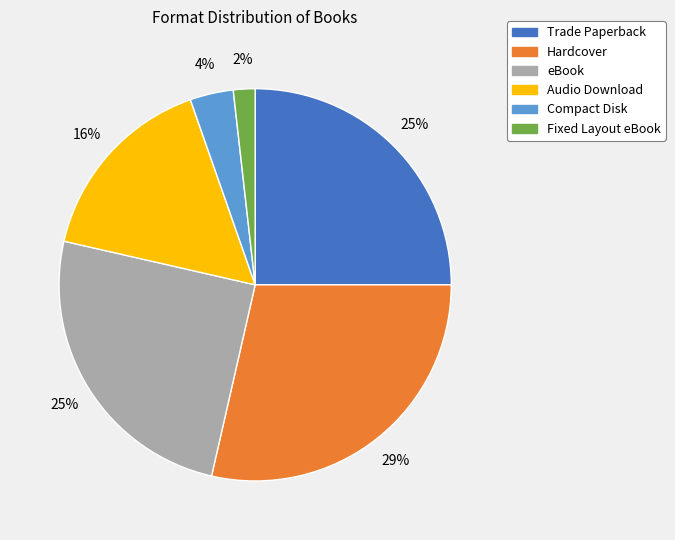

Between Trade Paperback and Hardcover, which is larger?

Hardcover